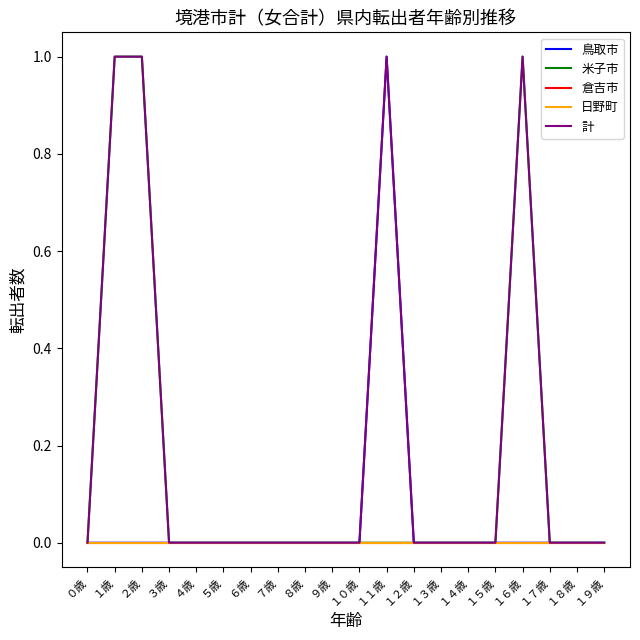

Does the chart have visible grid lines?

No